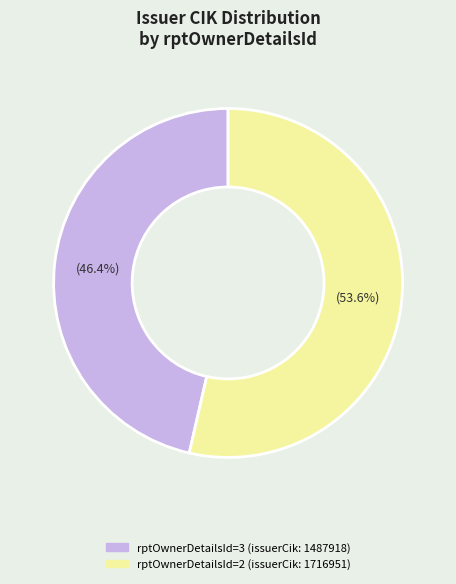

How many slices are in this pie chart?

2